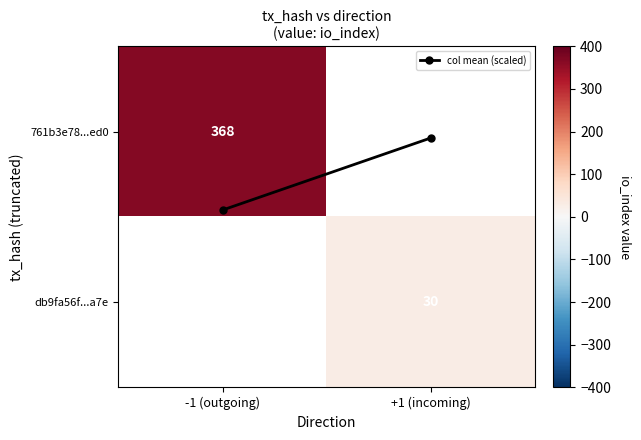

List the series in order of their peak value, lowest first.

col mean (scaled), 761b3e78...ed0, db9fa56f...a7e